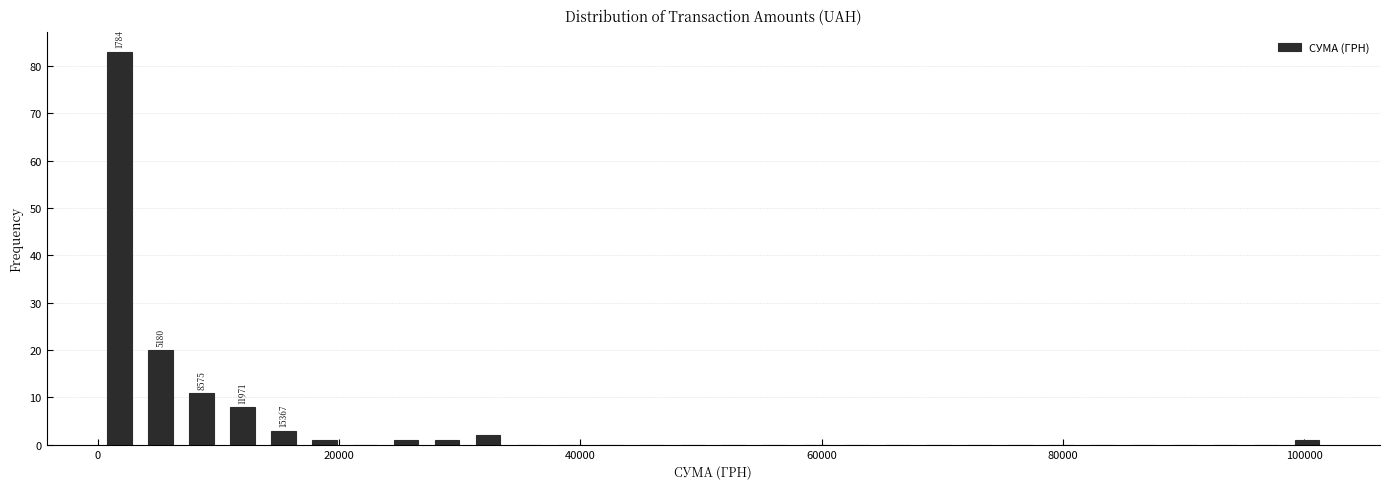

Read against the x-axis, roughly where is the centre of the tallest bar?

2000